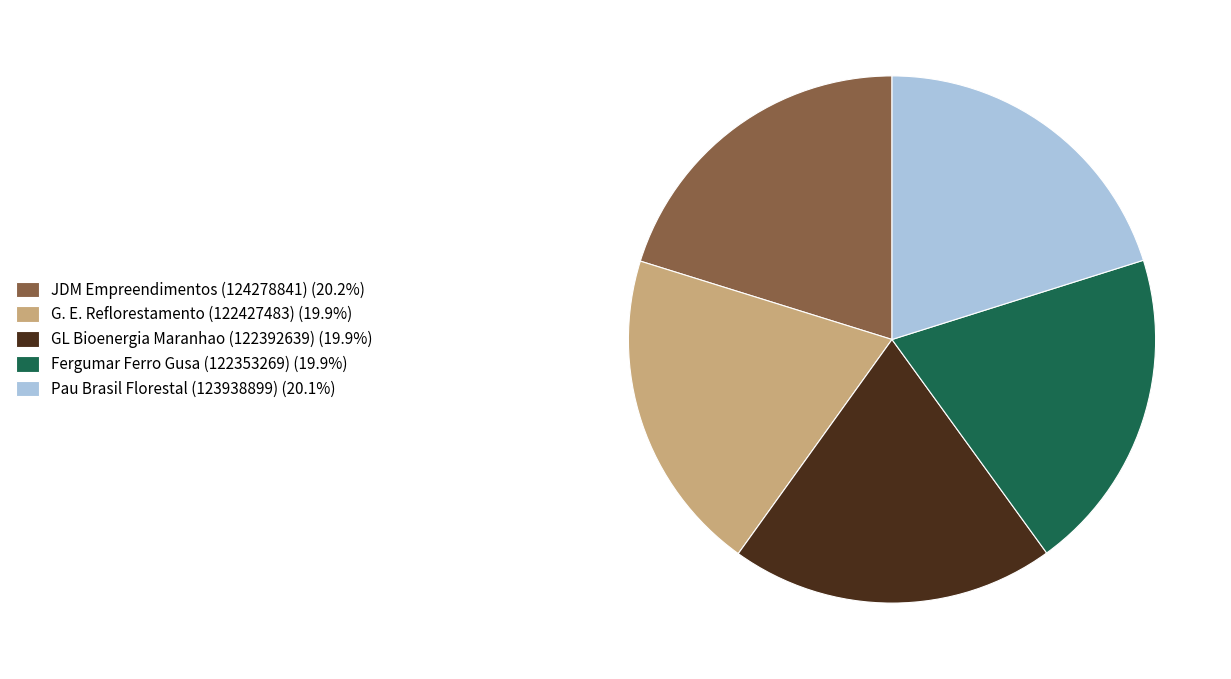

Combined, do Pau Brasil Florestal (123938899) (20.1%) and GL Bioenergia Maranhao (122392639) (19.9%) account for over 50%?

No